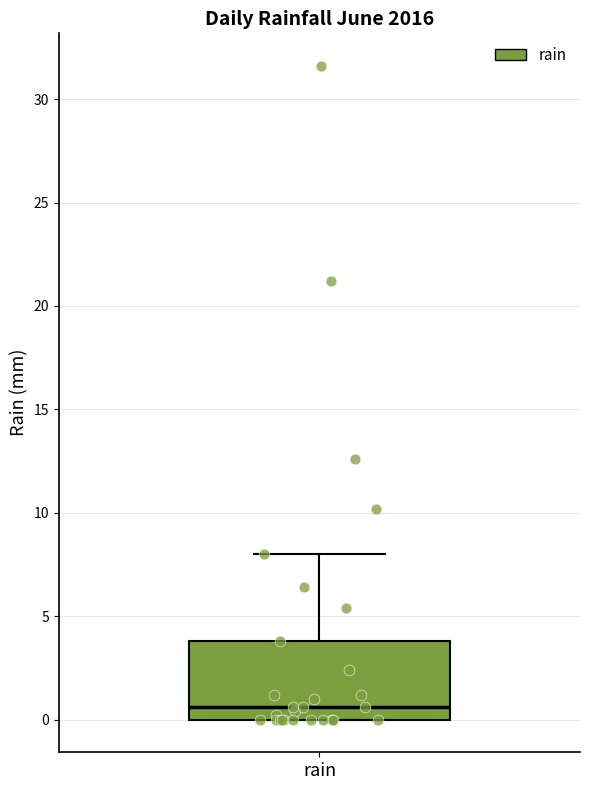

Transcribe this box plot: give where the median line is, the range the box spans, and where the two whiskers end, as read against the y-axis. The values are not printed on the chart, so give them approximately, as read against the axis.

median 0.5, box 0.0 to 4.0, whiskers 0.0 to 8.0